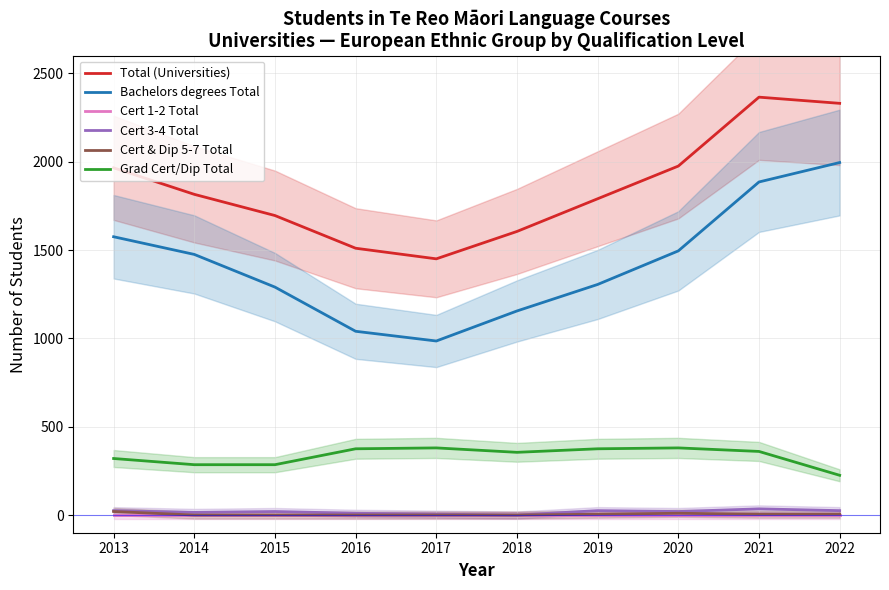

Rank the series by their maximum value, from highest to lowest.

Total (Universities), Bachelors degrees Total, Grad Cert/Dip Total, Cert 3-4 Total, Cert & Dip 5-7 Total, Cert 1-2 Total